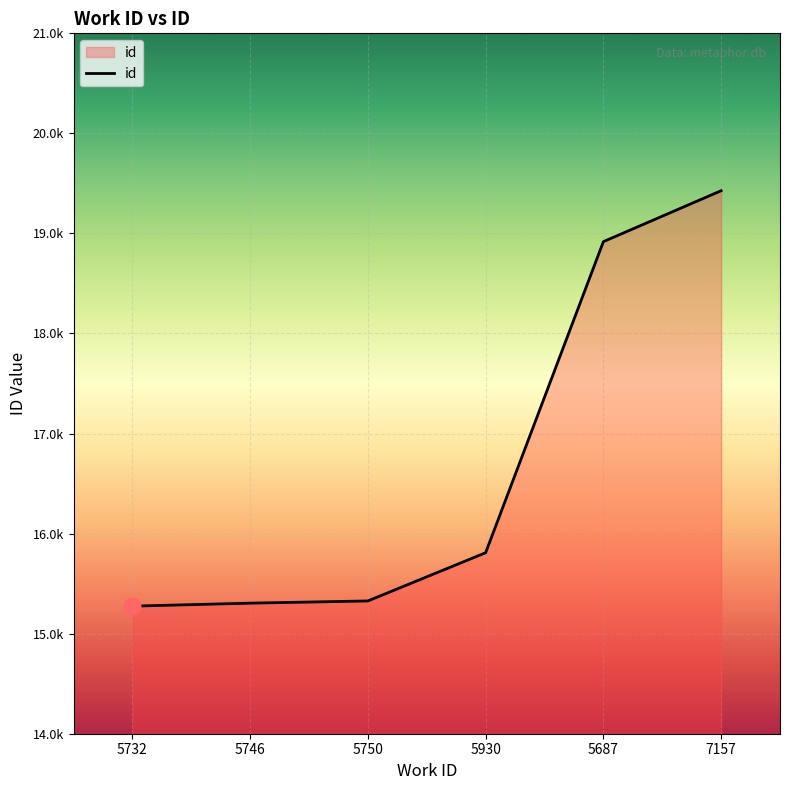

Does the chart display data point markers on the line(s)?

No